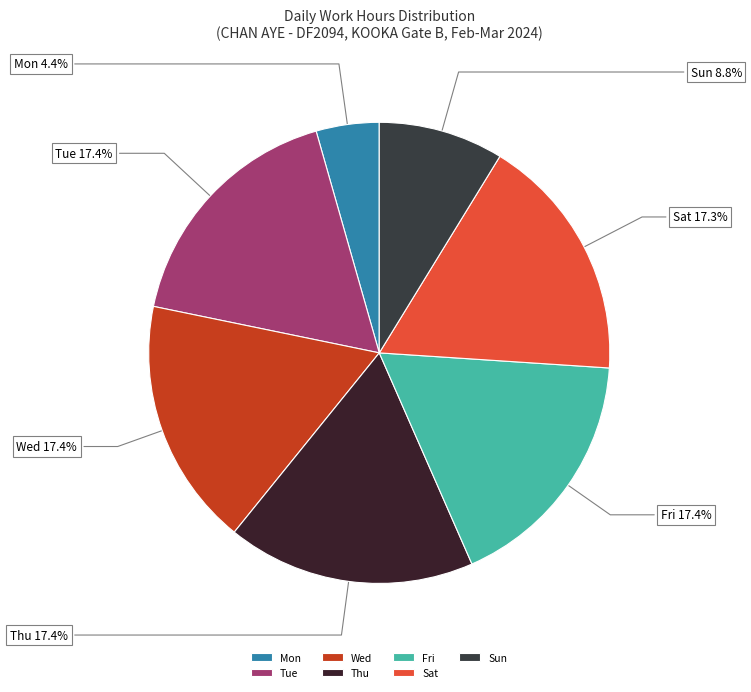

Is the sum of Mon and Wed greater than half?

No